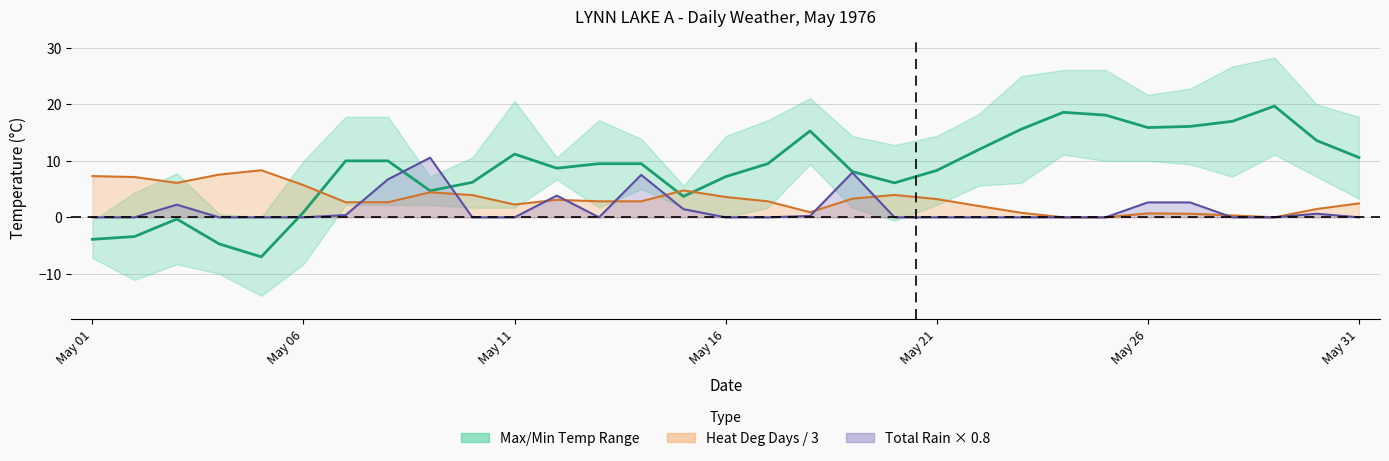

The value of Total Rain trend at 21 is 0.0. True or false?

True